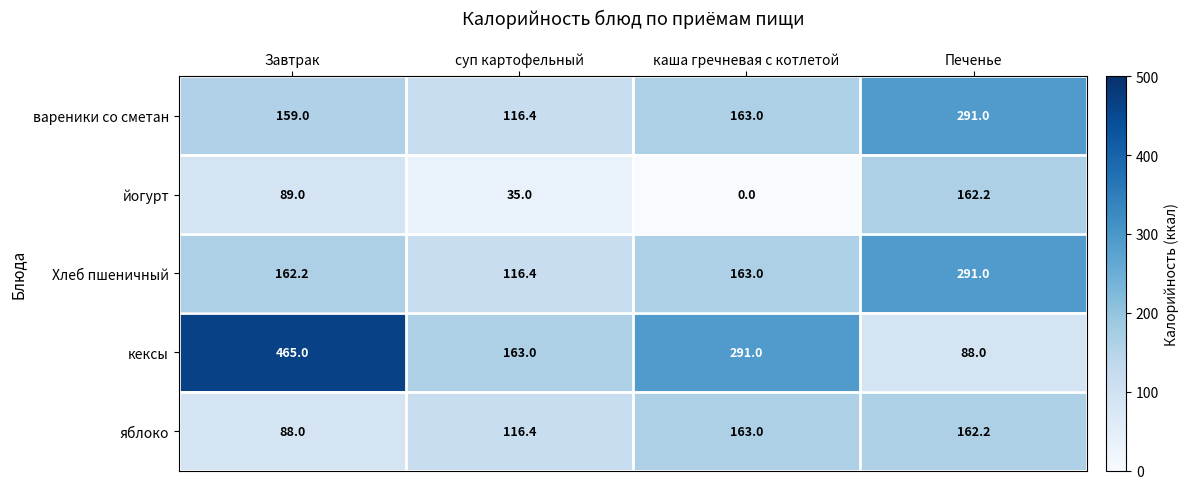

How many data points does each series have?

4